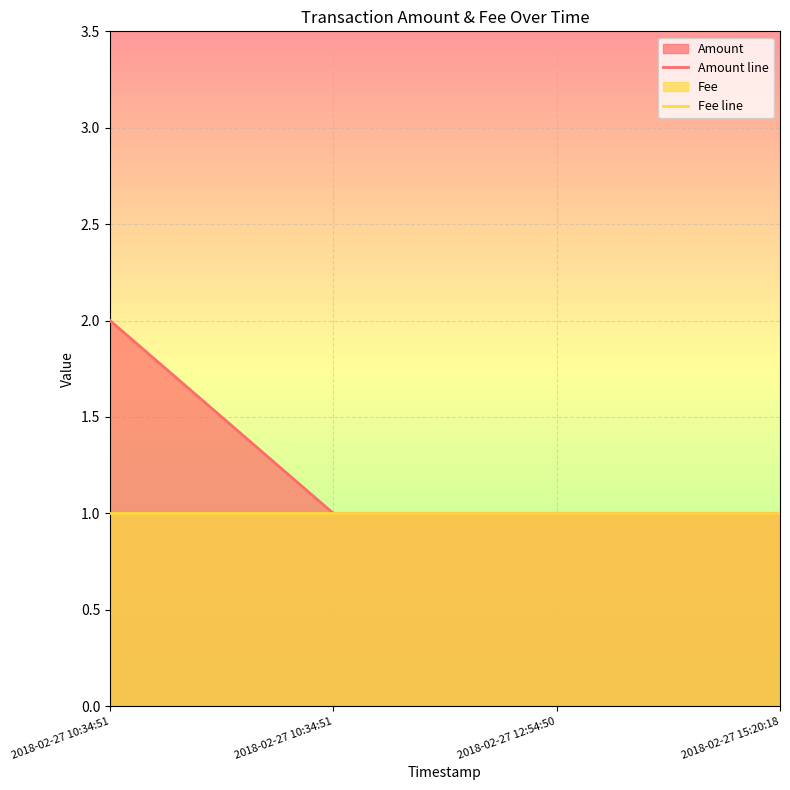

At how many categories does at least one series exceed 1?

1